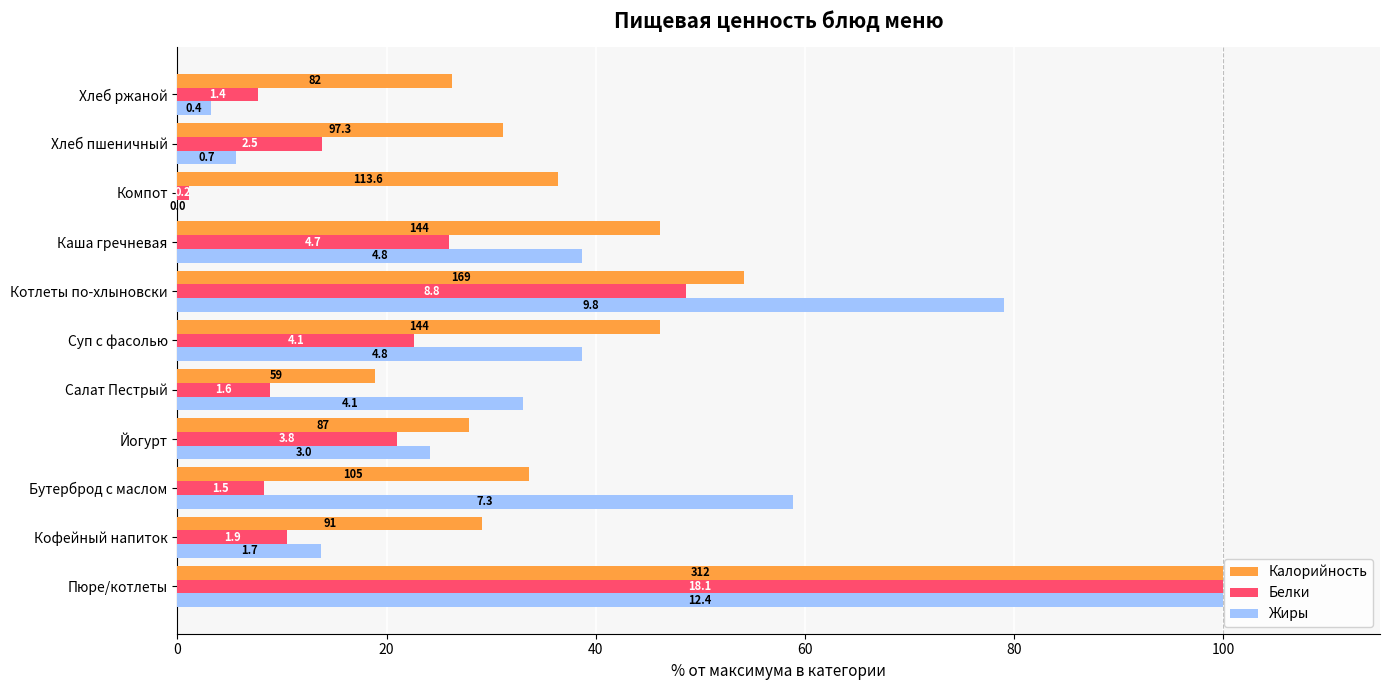

What is the difference between the second highest and second lowest values in the Белки series?

40.9